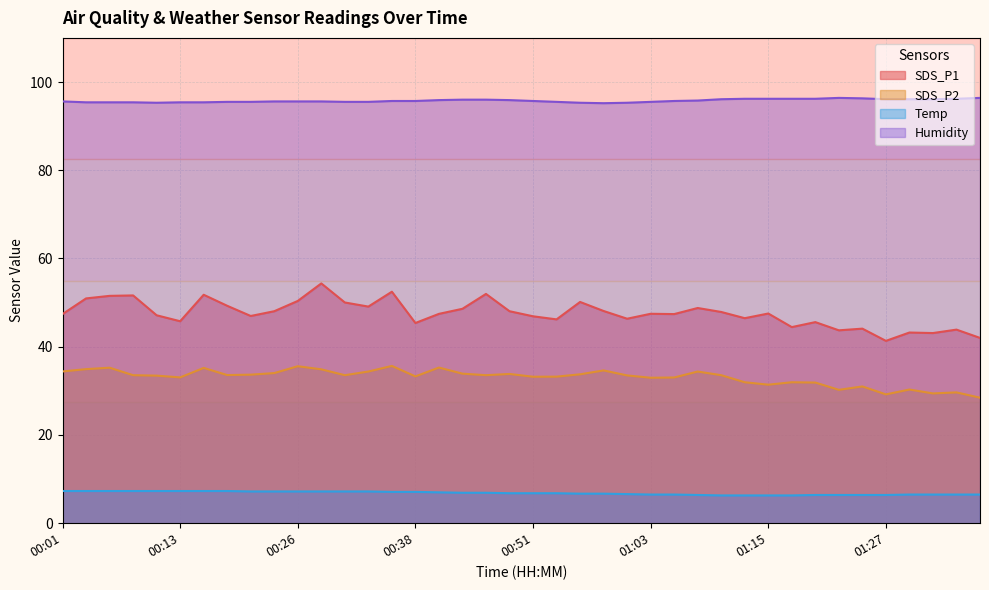

In SDS_P2, how many points are lower than both neighbors (excluding endpoints)?

11